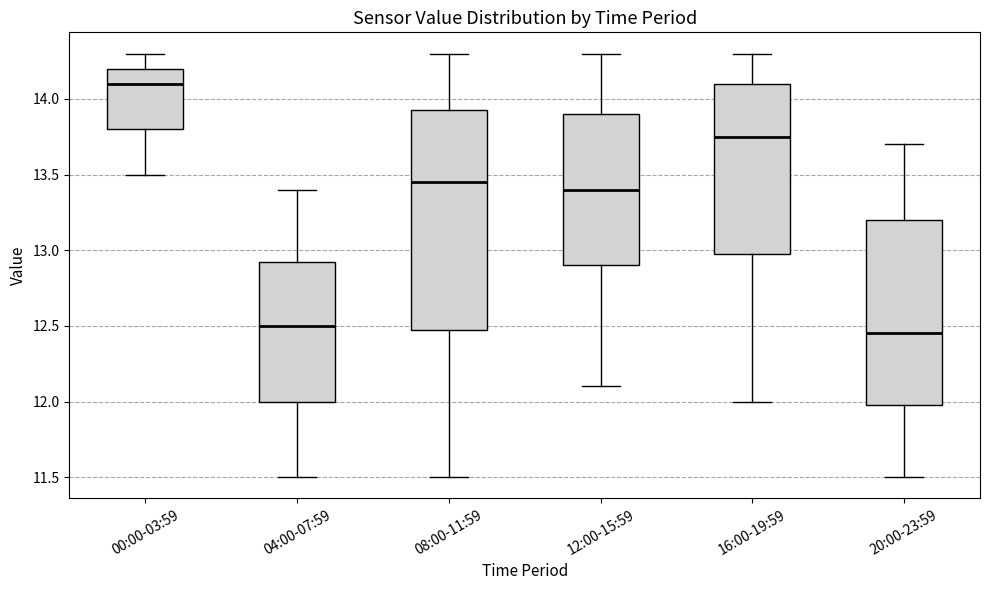

Which box's median line is the highest?

00:00-03:59